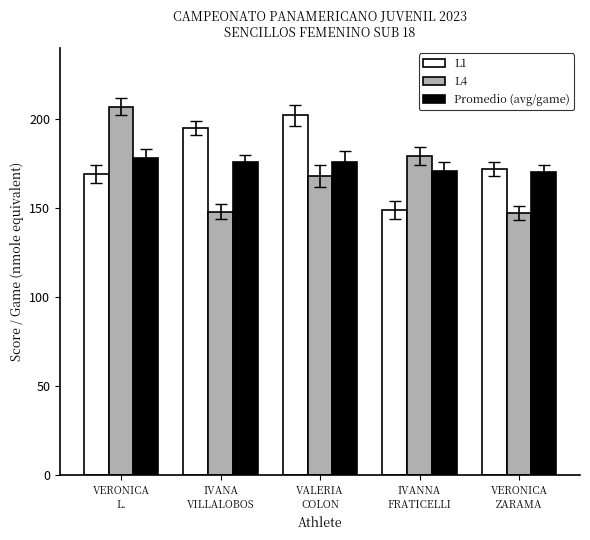

What is the total value across all series at IVANA
VILLALOBOS?

519.0